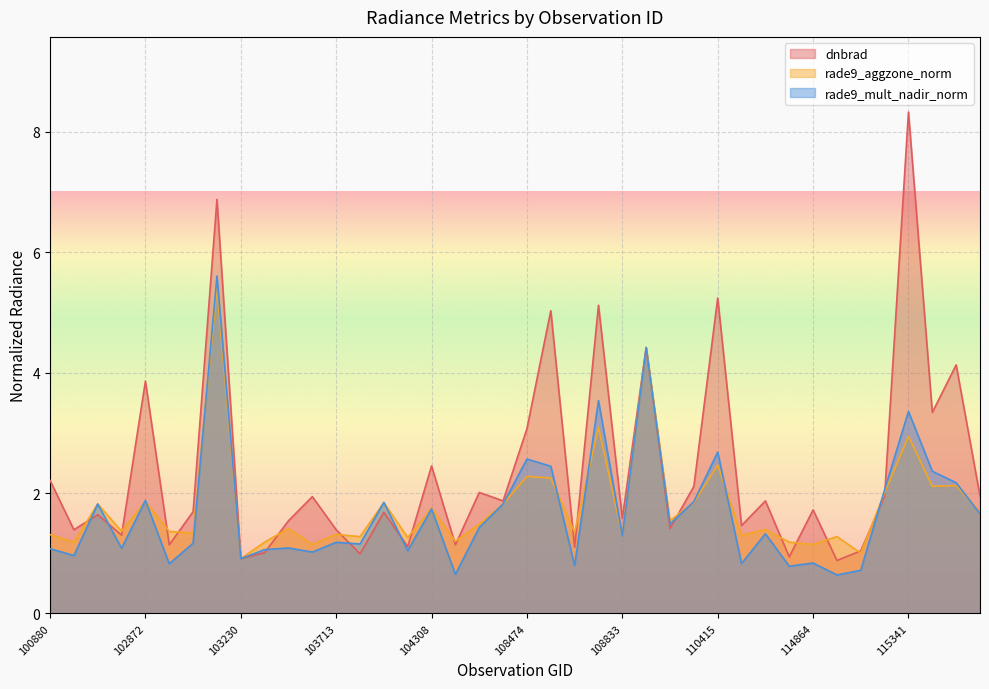

Rank the series by their maximum value, from lowest to highest.

rade9_aggzone_norm, rade9_mult_nadir_norm, dnbrad